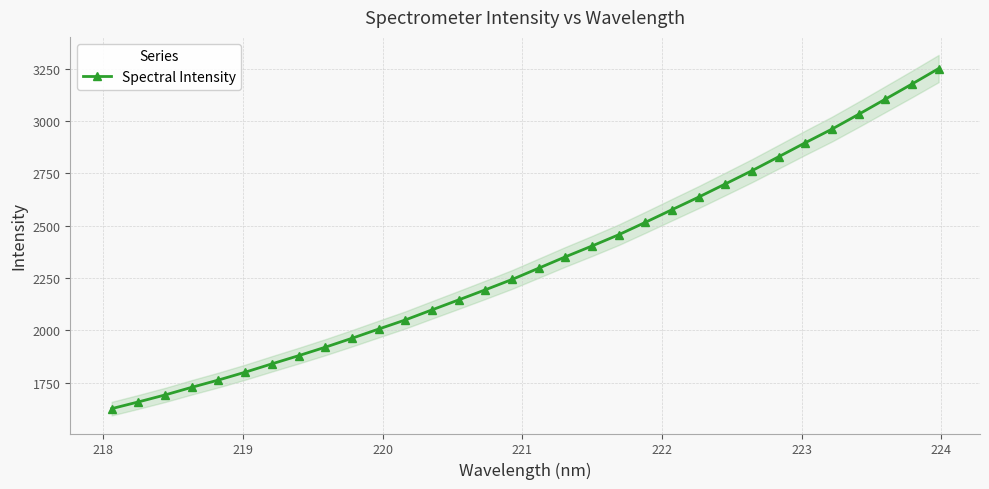

What is the value of the Spectral Intensity point at the 13th from the left?

2098.5